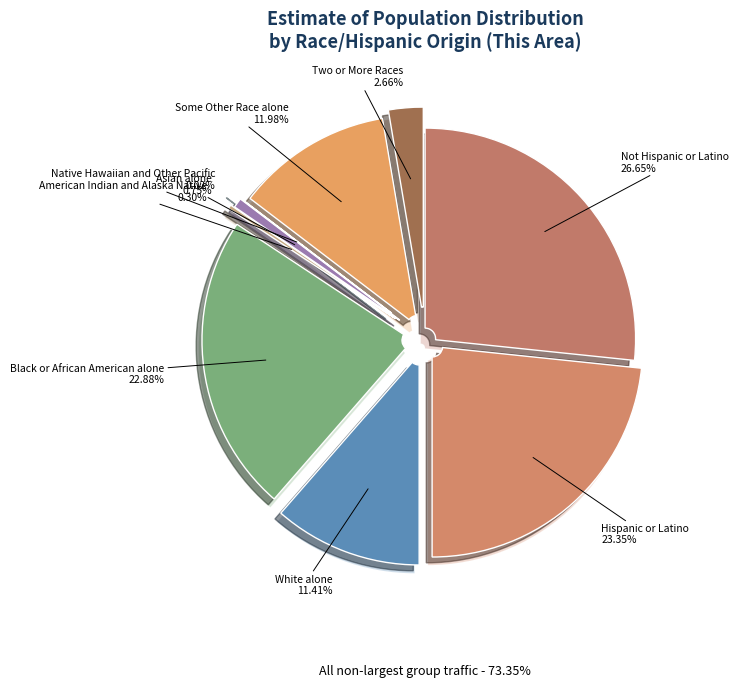

To the nearest percent, what percentage of the pie is Two or More Races?

3%